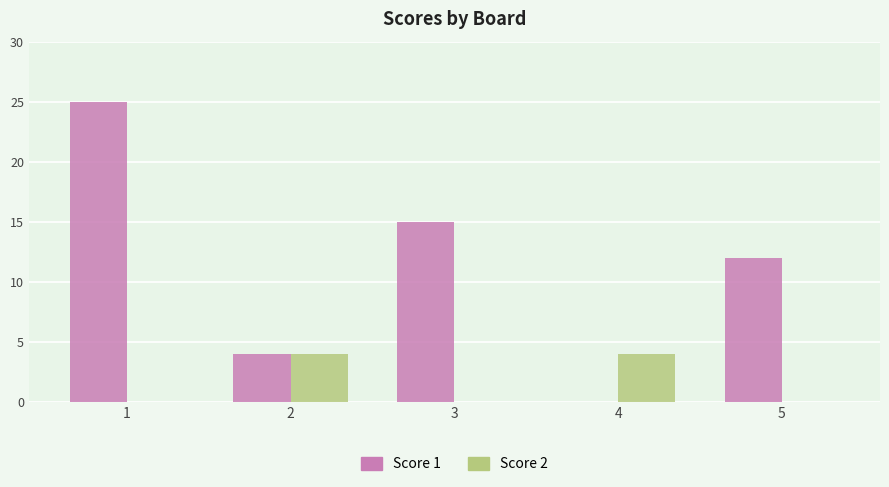

Is the value of Score 1 at 2 greater than the value of Score 2 at 5?

Yes